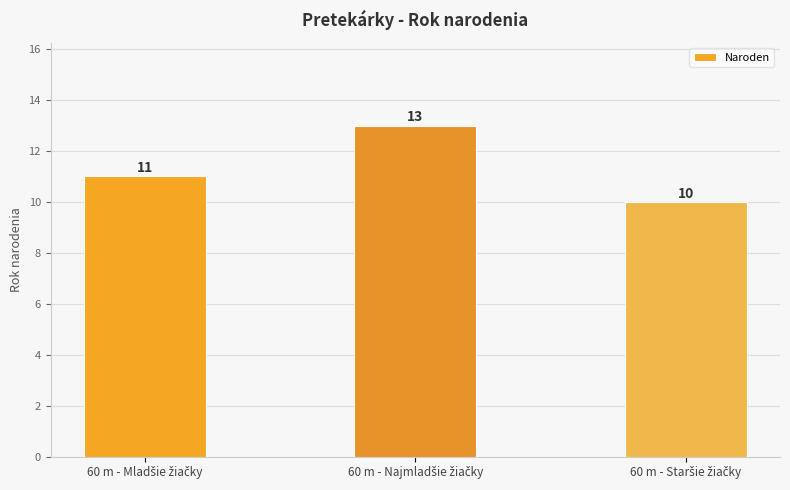

How many values are between 10 and 13?

3